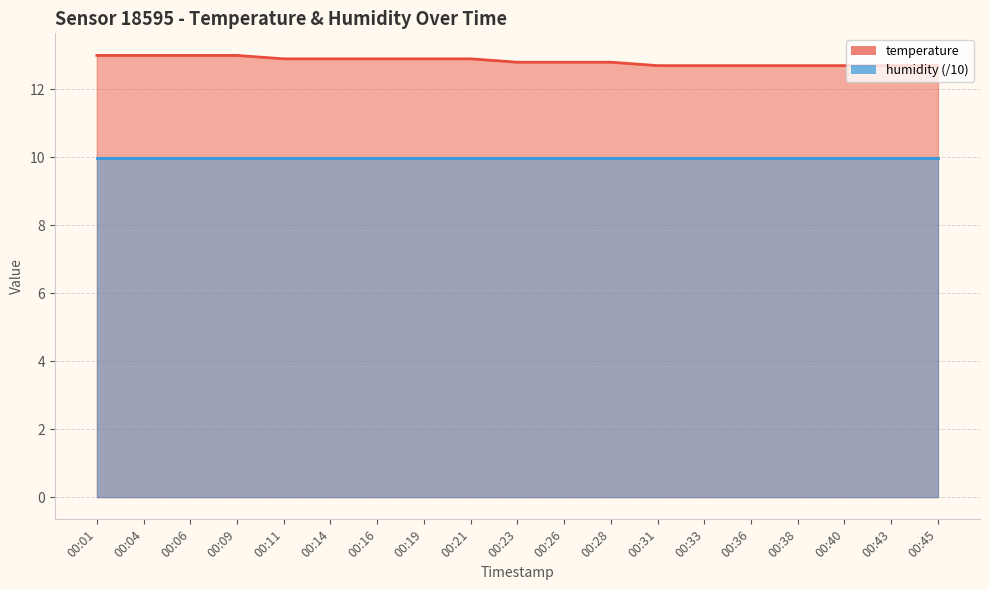

The chart shows a value of 12.7 at 00:33. True or false?

True